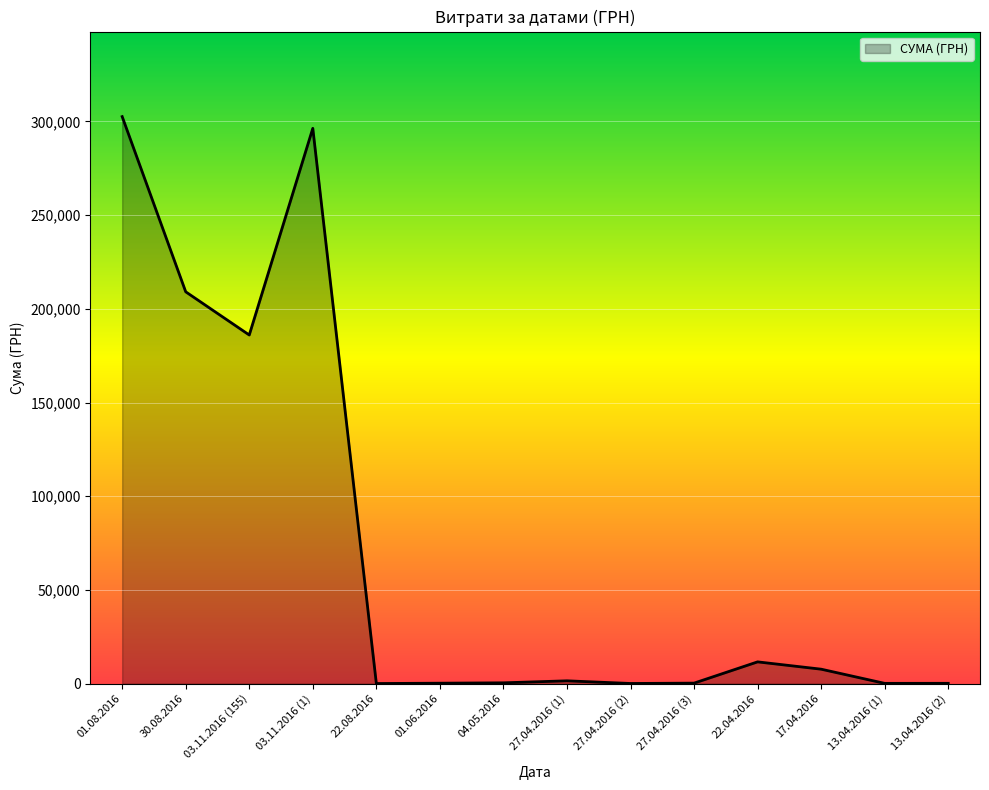

What is the ratio of the value at 03.11.2016 (1) to the value at 30.08.2016?

1.4